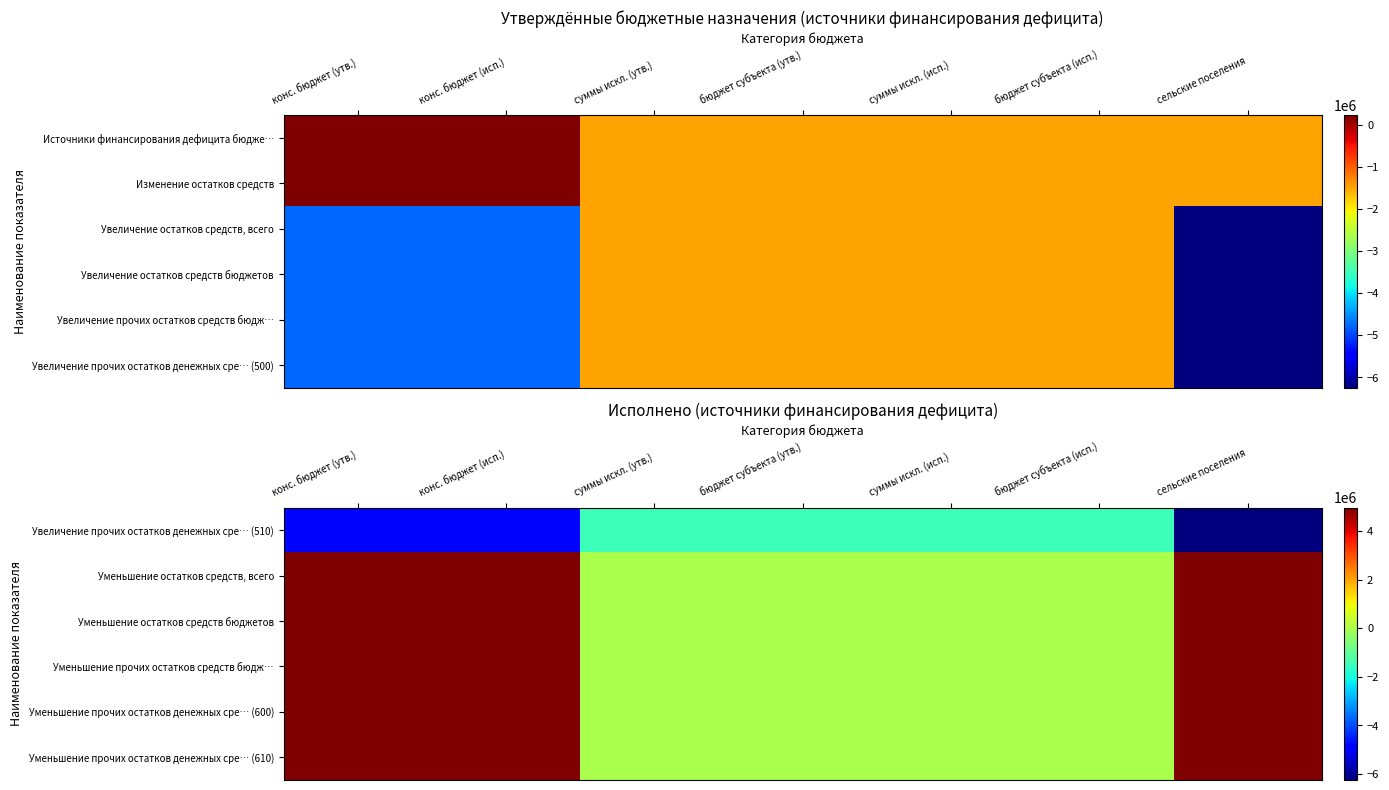

Rank the series at бюджет субъекта (исп.) from highest to lowest value.

Уменьшение остатков средств, всего, Уменьшение остатков средств бюджетов, Уменьшение прочих остатков средств бюдж…, Уменьшение прочих остатков денежных сре… (600), Уменьшение прочих остатков денежных сре… (610), Увеличение прочих остатков денежных сре… (510)